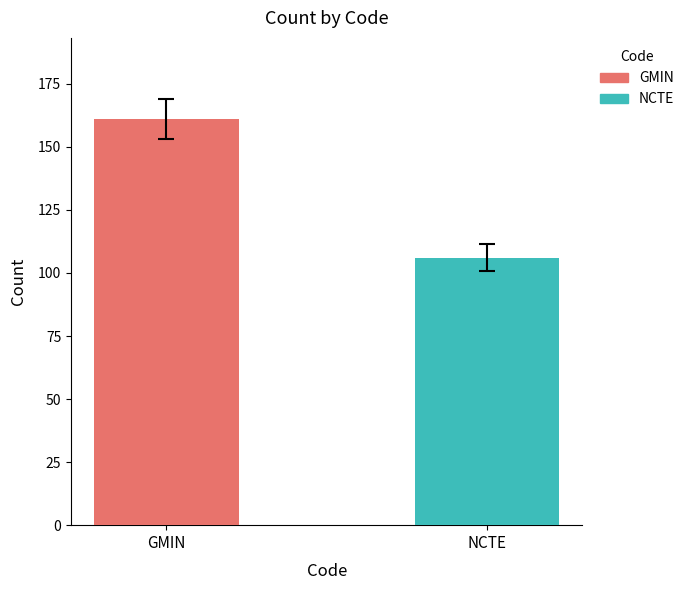

Which series has the widest spread of values?

GMIN